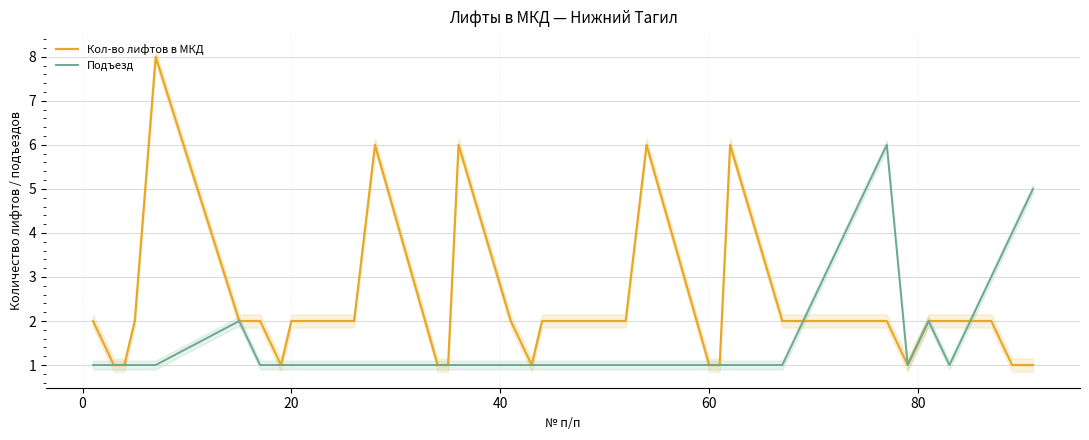

What is the difference between the second highest and minimum values in the Подъезд series?

4